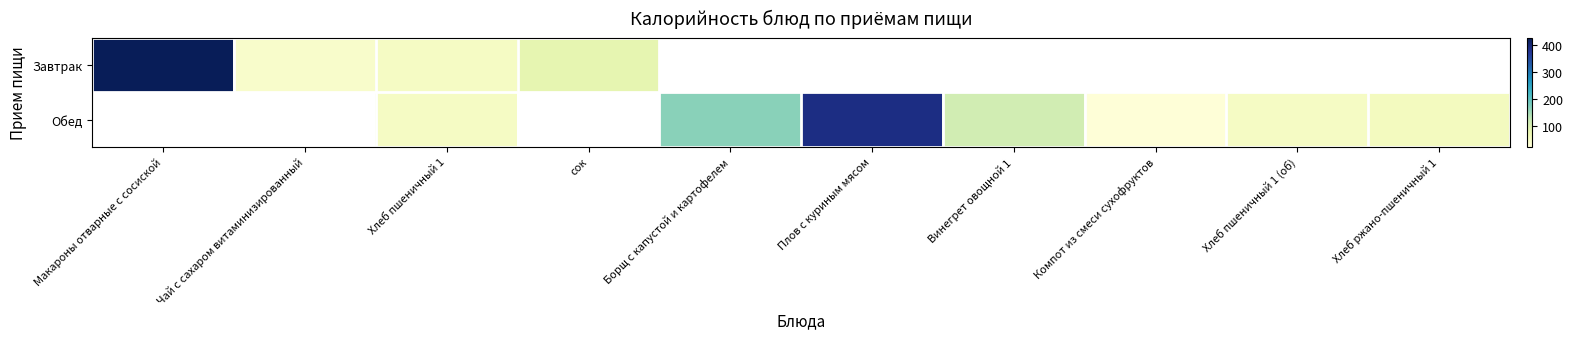

True or false: Обед has a value of 50.0 at Хлеб пшеничный 1.

True